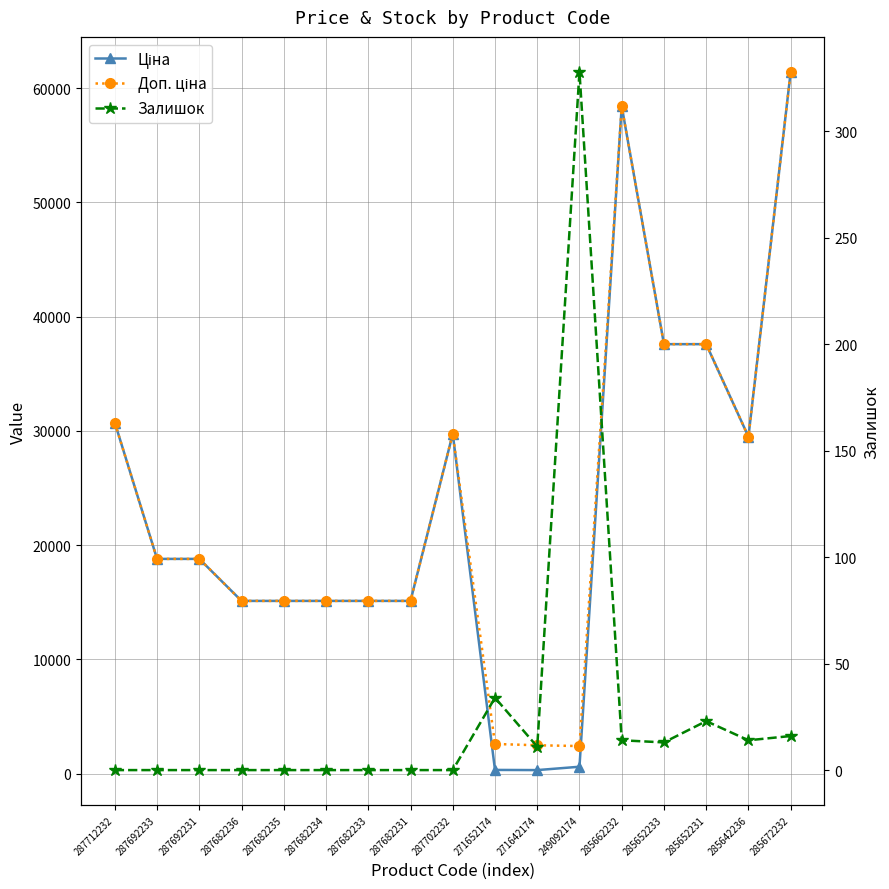

Reading left to right, what are all the values shown in this chart?

Ціна: 287712232=30717.1	287692233=18796.8	287692231=18796.8	287682236=15120.0	287682235=15120.0	287682234=15120.0	287682233=15120.0	287682231=15120.0	287702232=29747.2	271652174=324.8	271642174=310.3	249092174=603.7	285662232=58426.5	285652233=37593.6	285652231=37593.6	285642236=29491.5	285672232=61434.3
Доп. ціна: 287712232=30717.1	287692233=18796.8	287692231=18796.8	287682236=15120.0	287682235=15120.0	287682234=15120.0	287682233=15120.0	287682231=15120.0	287702232=29747.2	271652174=2598.3	271642174=2482.4	249092174=2414.8	285662232=58426.5	285652233=37593.6	285652231=37593.6	285642236=29491.5	285672232=61434.3
Залишок: 287712232=0.0	287692233=0.0	287692231=0.0	287682236=0.0	287682235=0.0	287682234=0.0	287682233=0.0	287682231=0.0	287702232=0.0	271652174=34.0	271642174=11.0	249092174=328.0	285662232=14.0	285652233=13.0	285652231=23.0	285642236=14.0	285672232=16.0